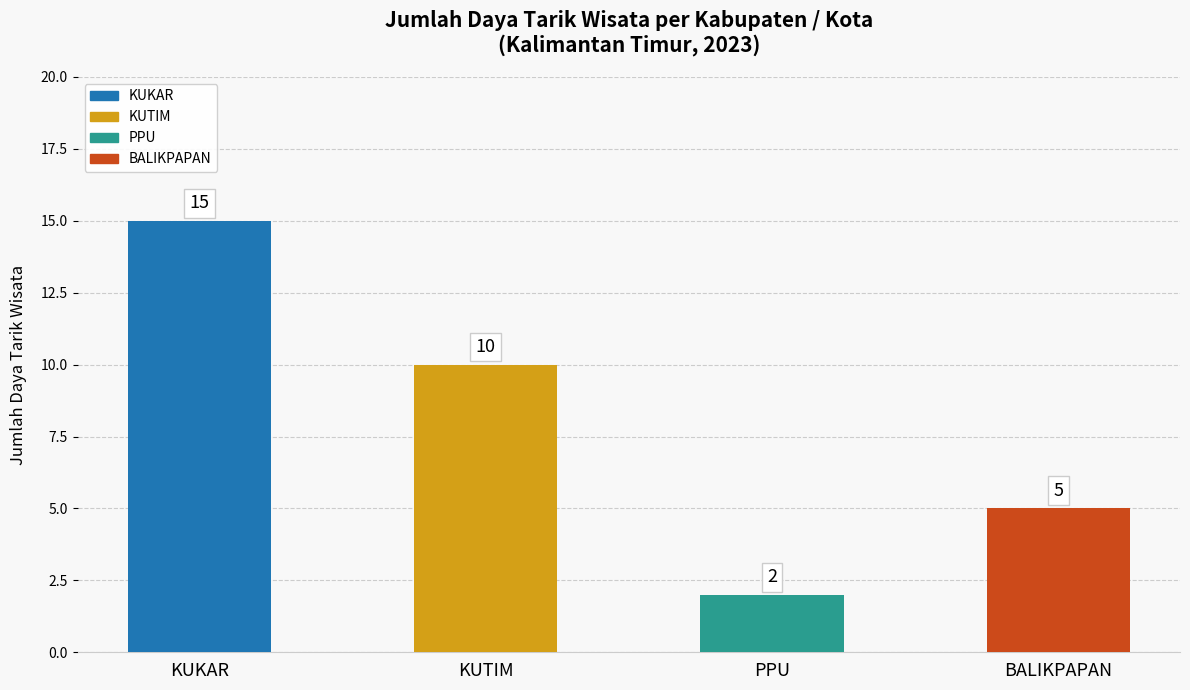

What is the difference between the second highest and minimum values?

8